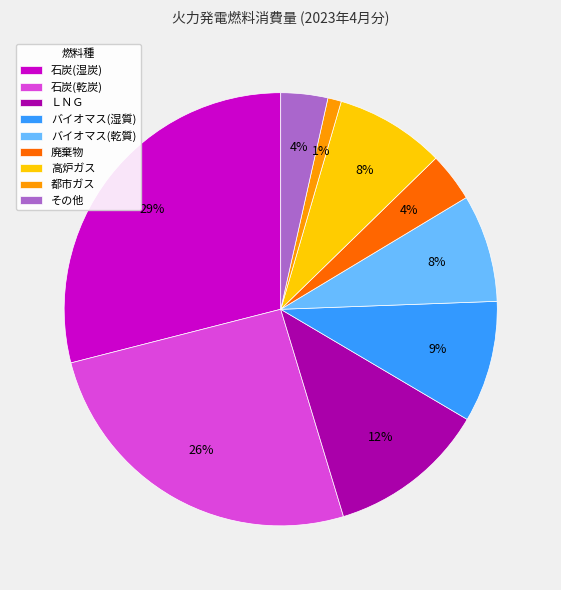

To the nearest percent, what is the difference between the largest and smallest slice percentages?

28%